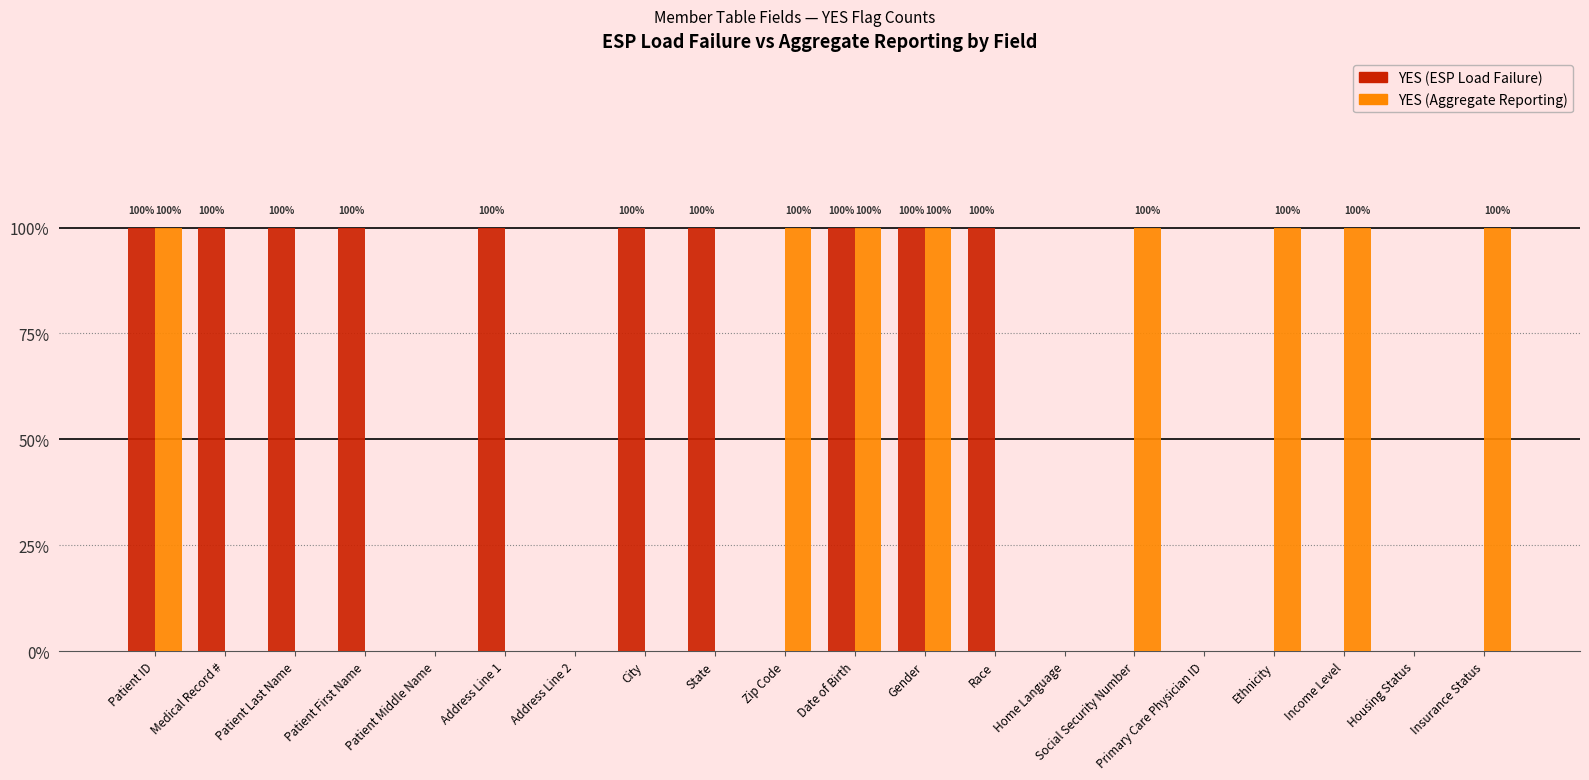

At how many categories does at least one series exceed 0?

15